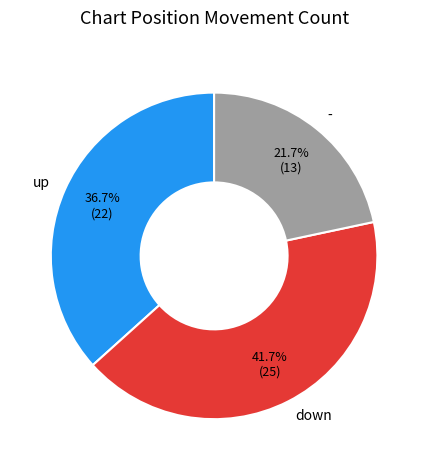

Count the number of slices in the pie.

3